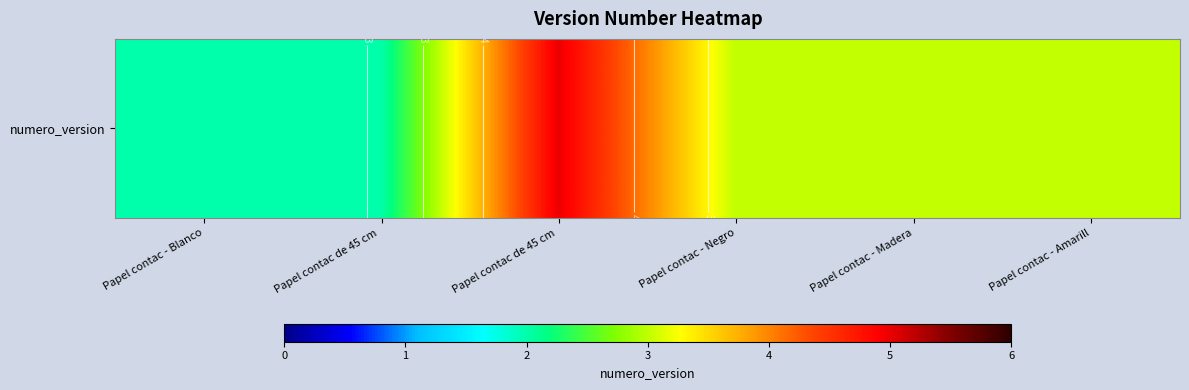

Rank the categories by value from lowest to highest.

Papel contac - Blanco, Papel contac de 45 cm , Papel contac - Negro, Papel contac - Madera, Papel contac - Amarill, Papel contac de 45 cm 